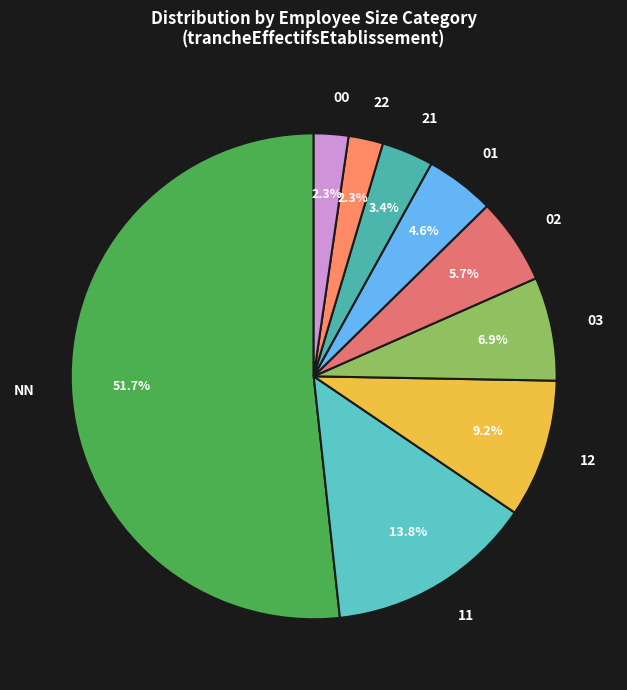

Between 00 and 03, which is larger?

03